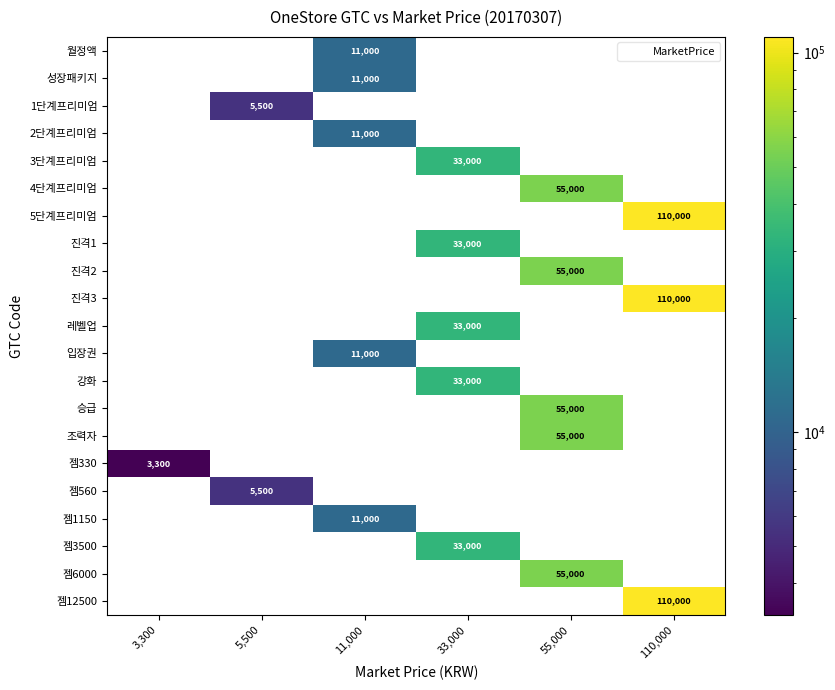

What is the difference between the highest and lowest values at 55,000?

55000